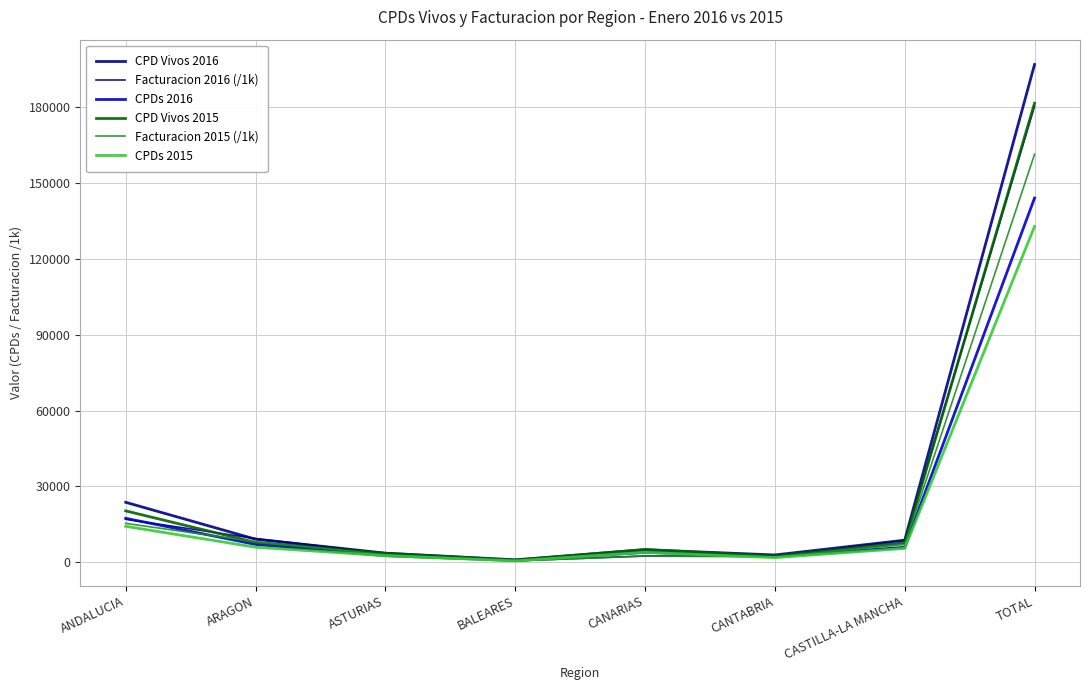

What is the lowest value of the CPD Vivos 2015 series?

814.0